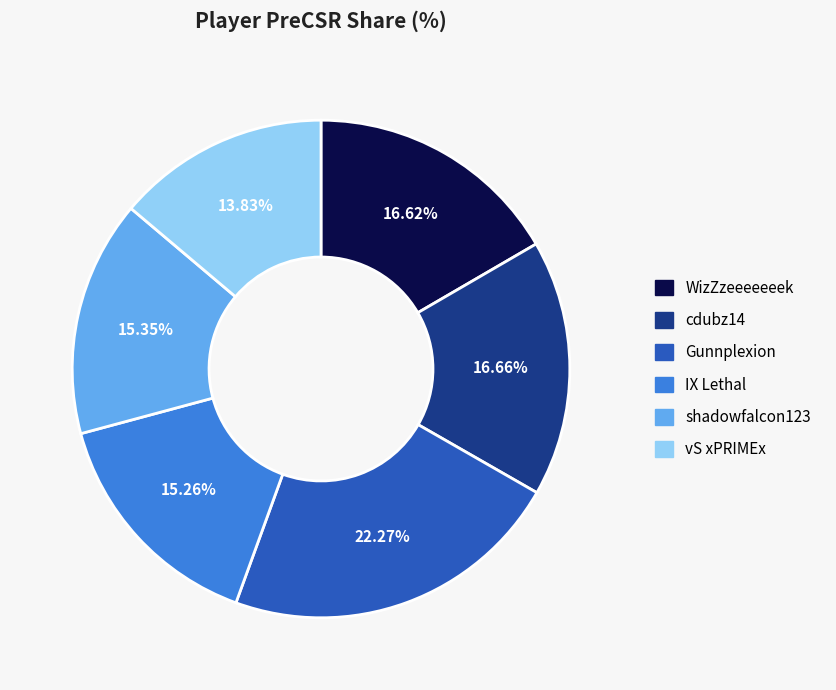

How many slices are in this pie chart?

6